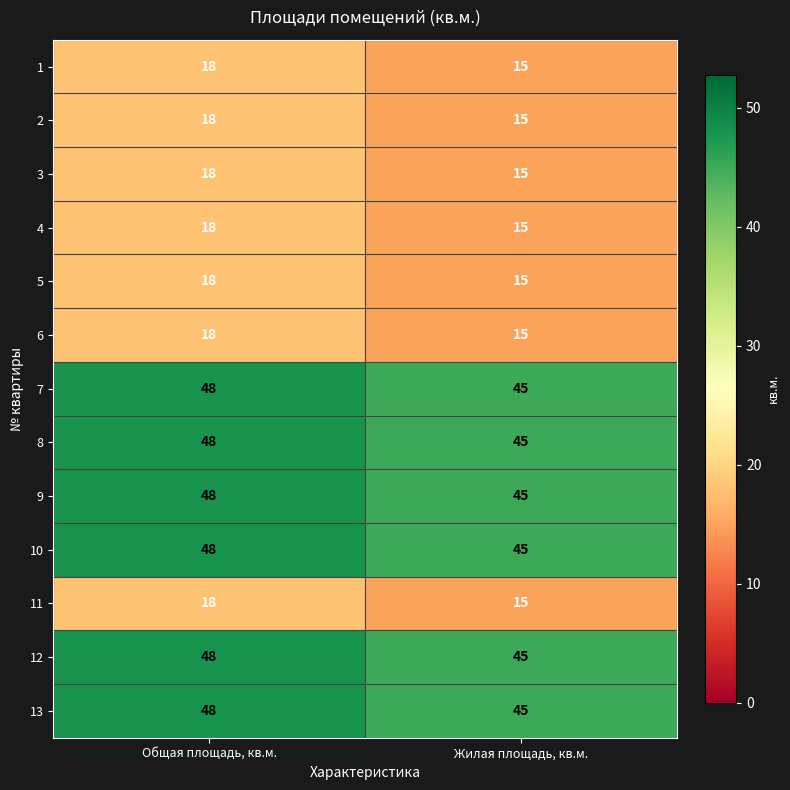

What is the total value across all series at Общая площадь, кв.м.?

414